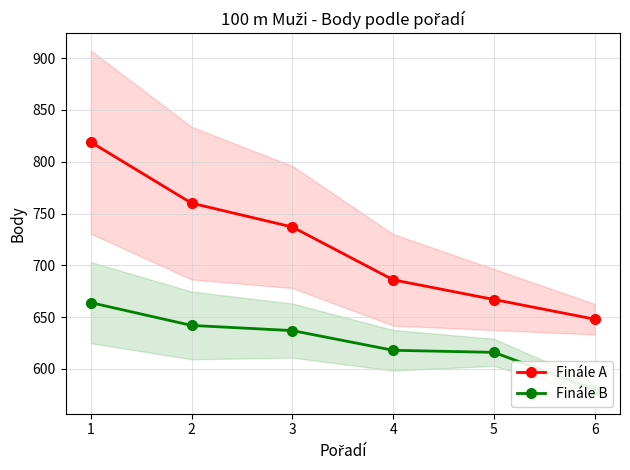

True or false: Finále A and Finále B intersect in this chart.

False